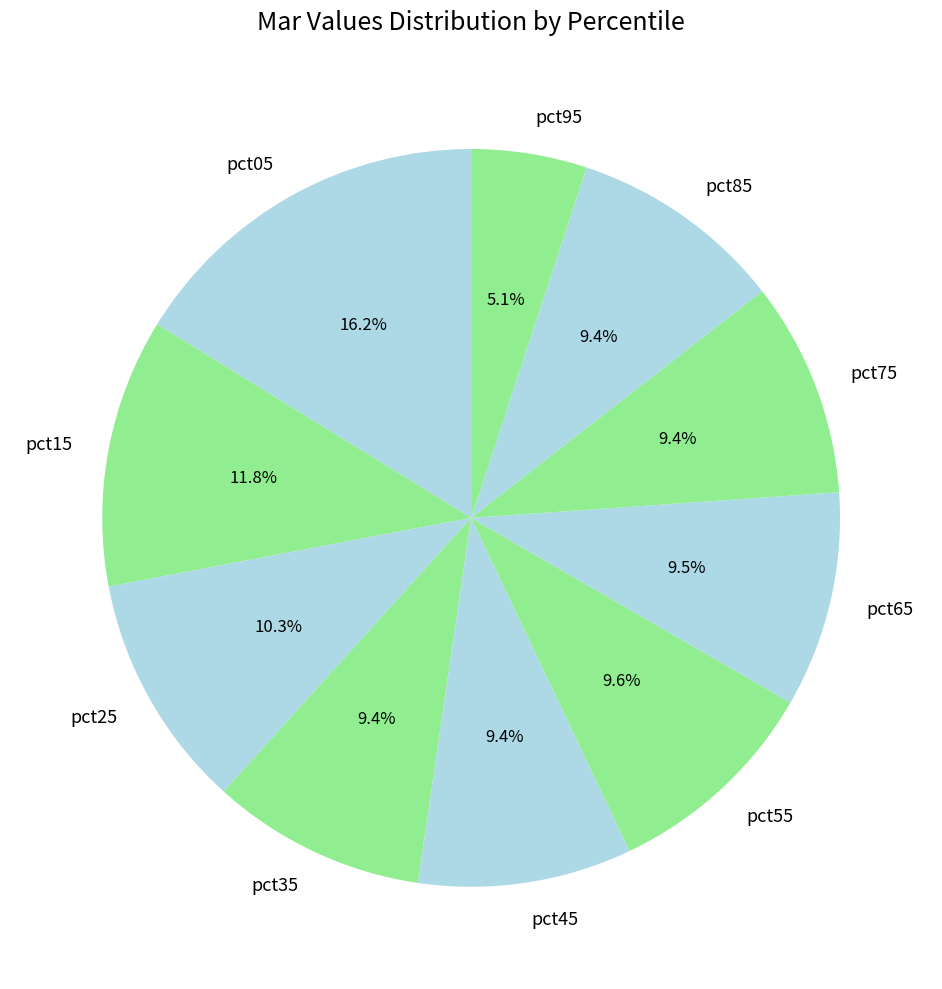

To the nearest percent, what is the average slice percentage?

10%